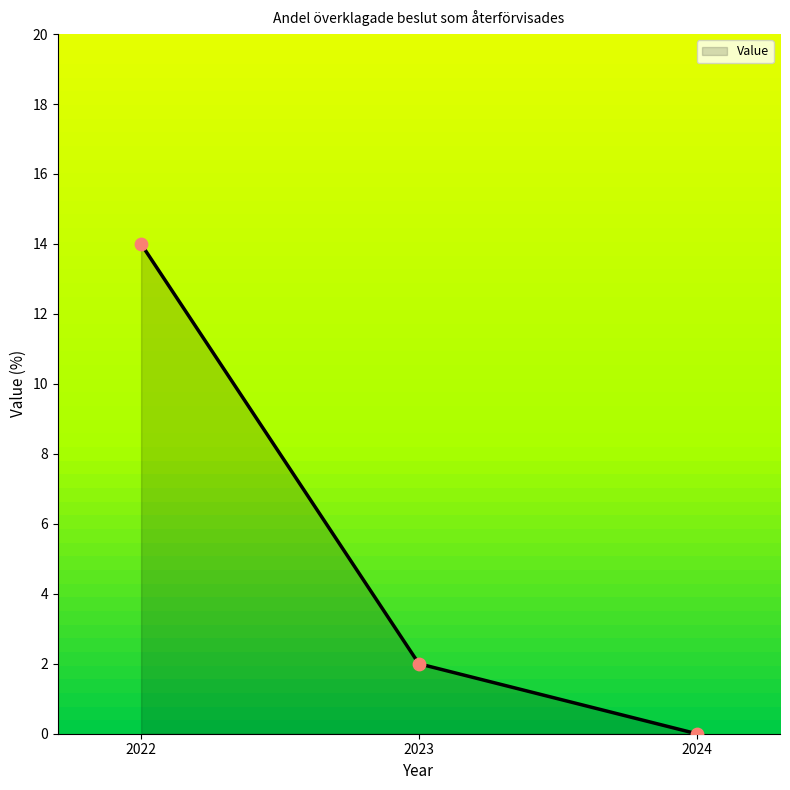

What is the change in value from 2022 to 2024?

-14